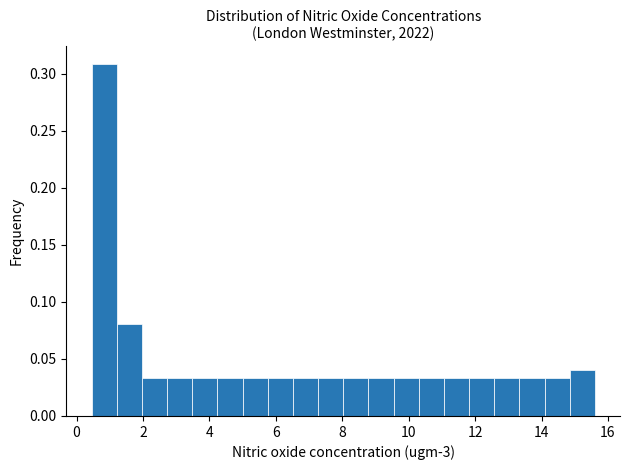

Around what value on the x-axis is the tallest bar? Give the approximate position of its centre, as read against the axis.

0.8